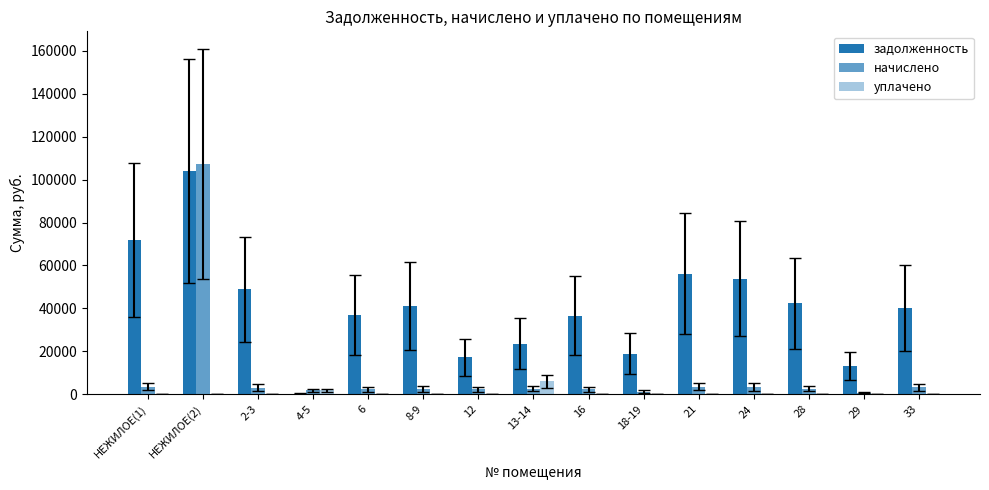

How many data points does each series have?

15